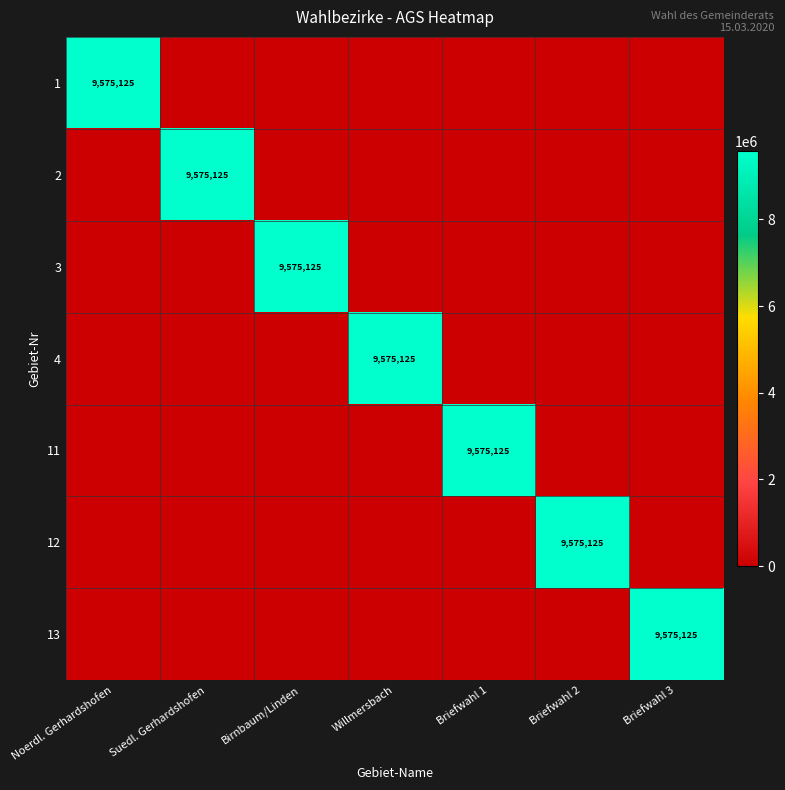

The value of 4 at Willmersbach is 16902134. True or false?

False